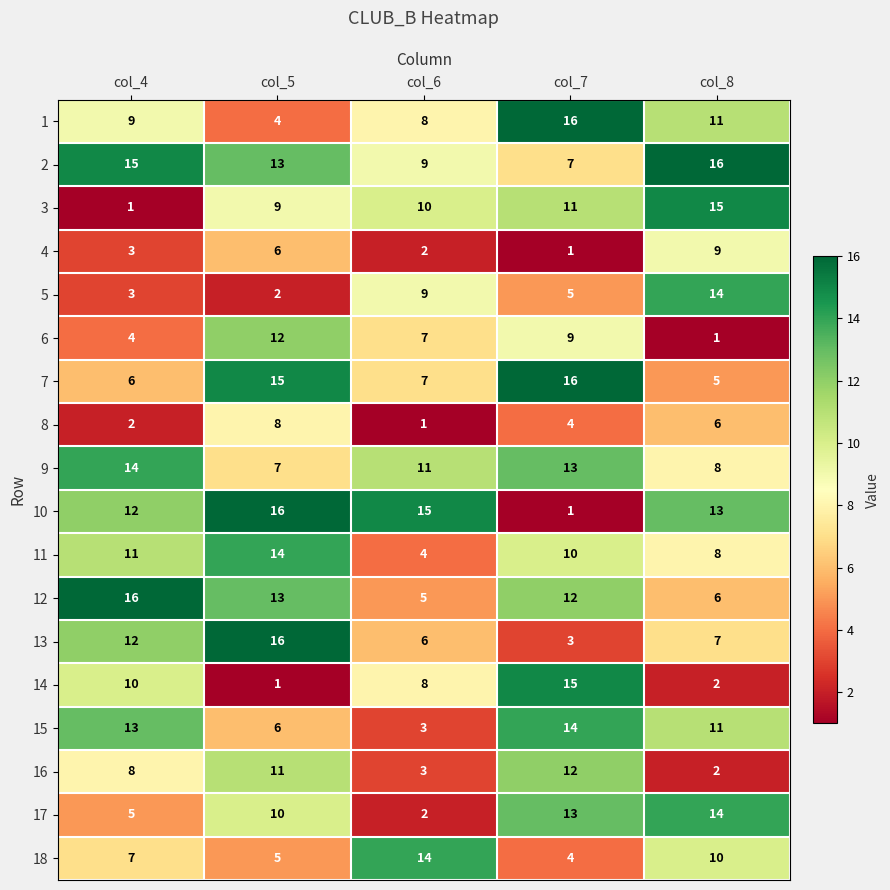

Is it true that 8 equals 2 at col_8?

False